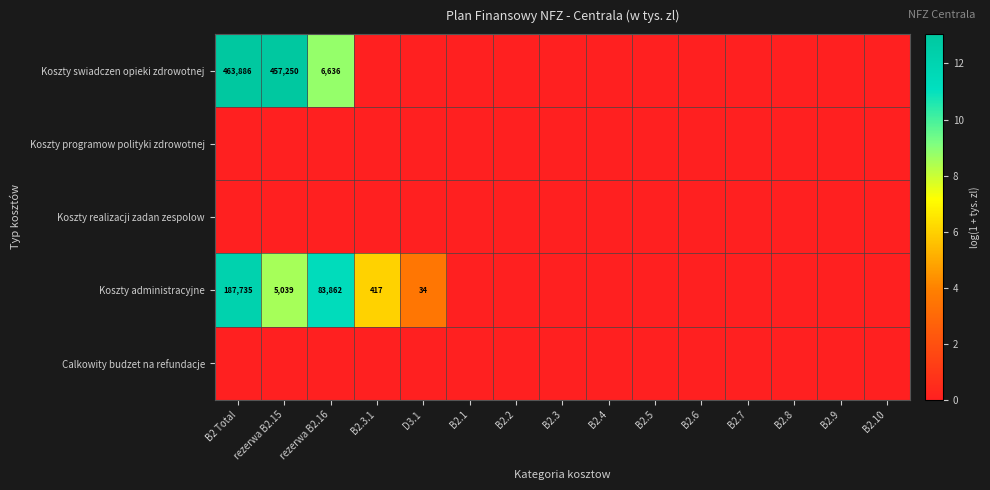

At how many categories does at least one series exceed 11?

3